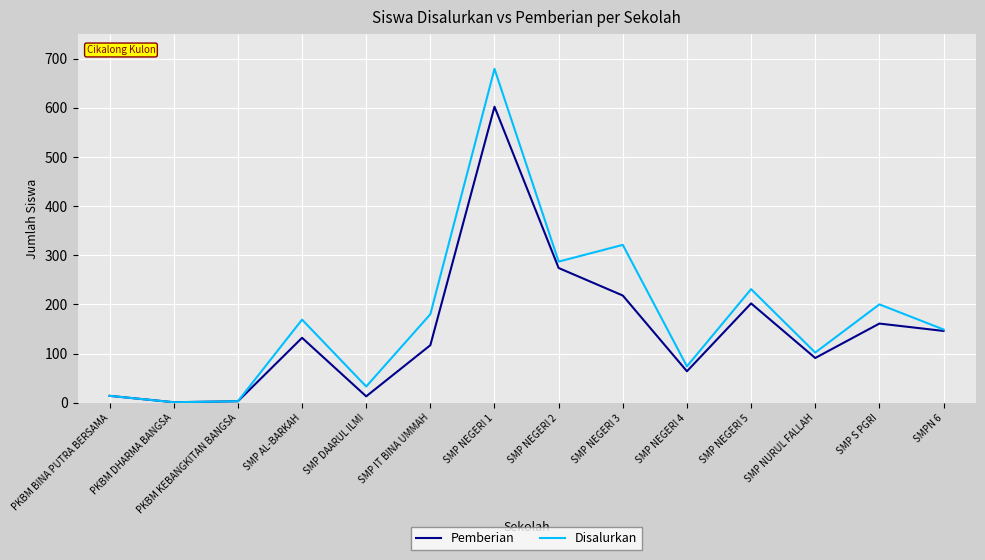

Is it true that Pemberian equals 161 at SMP S PGRI?

True